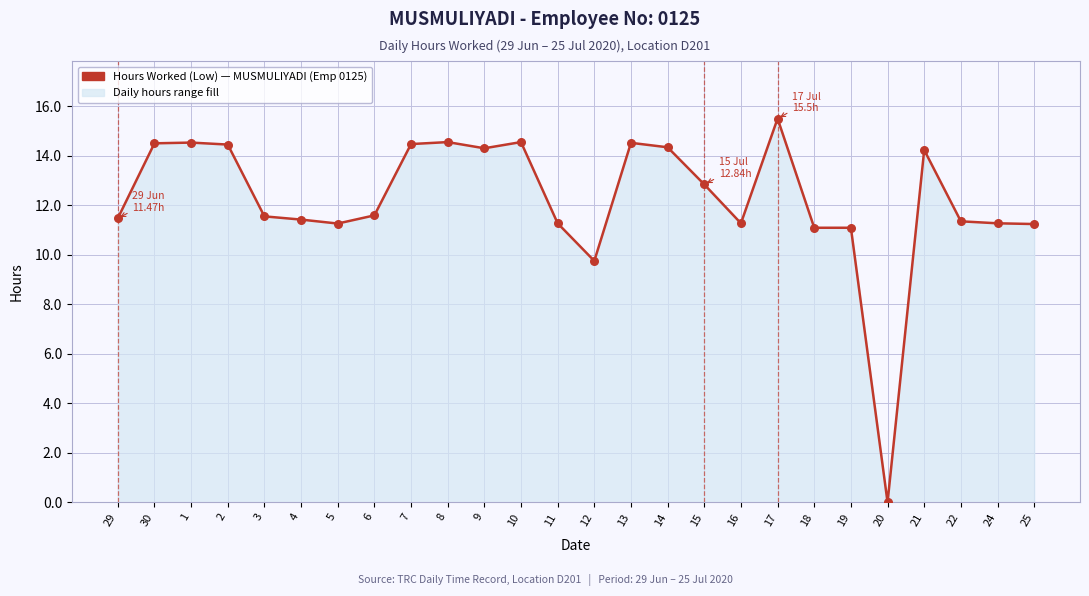

What is the change in value from 19 to 24?

+0.2